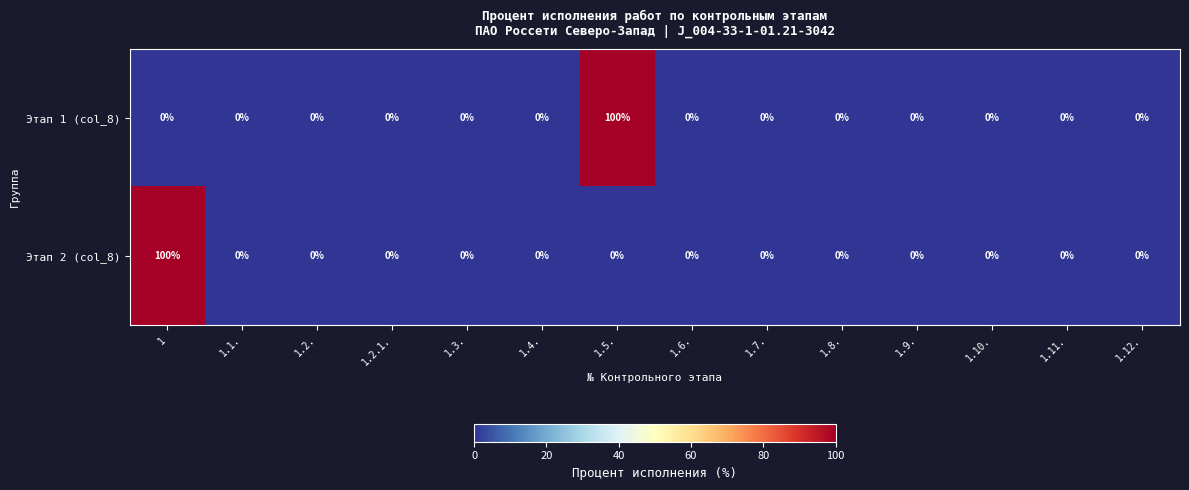

What is the average value of the Этап 2 (col_8) series?

7